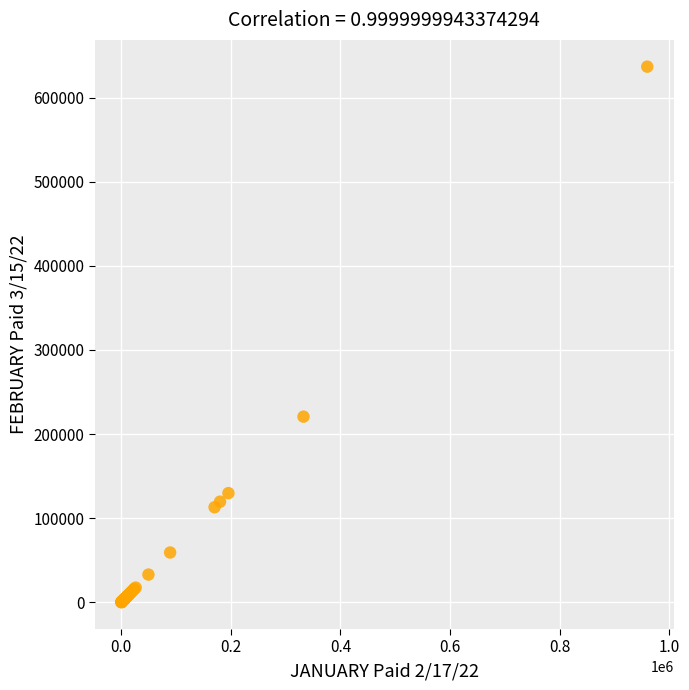

What Y value in the scatter plot is closest to 318471?

220724.2